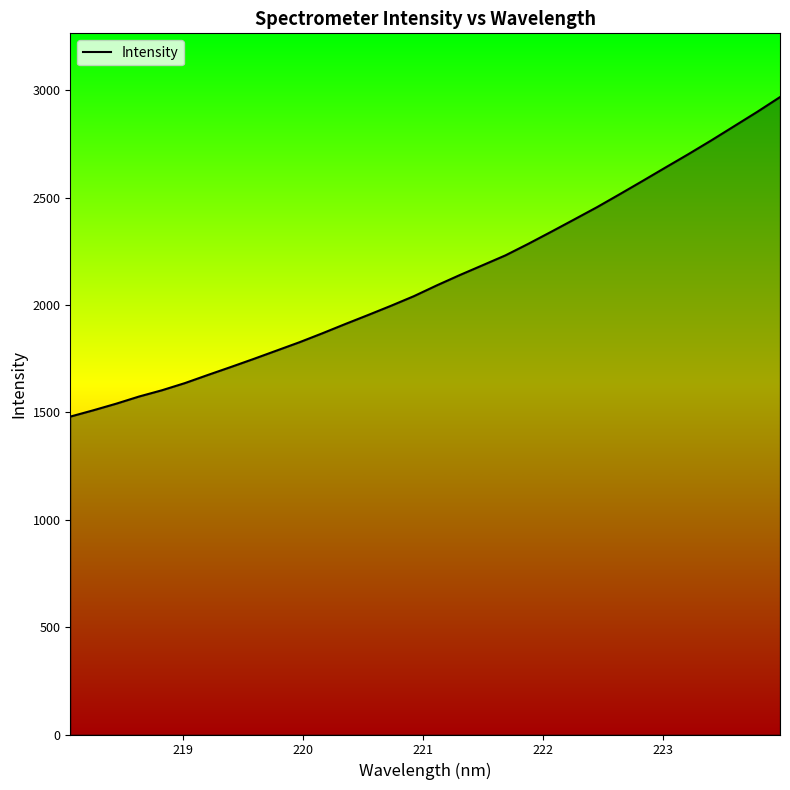

What is the smallest value displayed?

1480.3